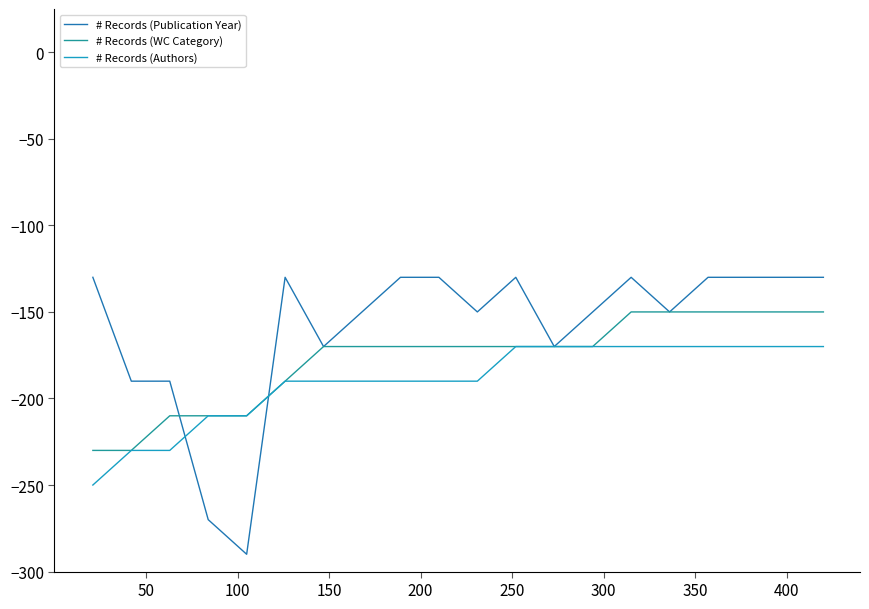

List the series in order of their peak value, lowest first.

# Records (Authors), # Records (WC Category), # Records (Publication Year)